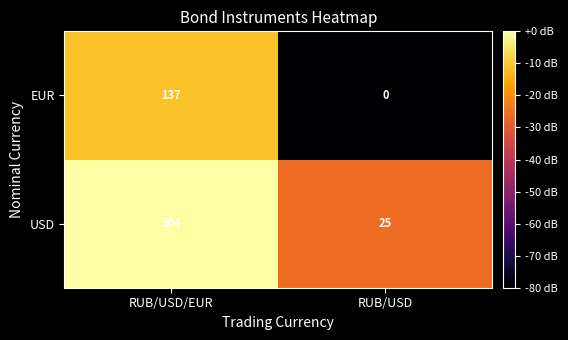

Reading right to left, list all the values displayed in this chart.

EUR: RUB/USD=0	RUB/USD/EUR=137
USD: RUB/USD=25	RUB/USD/EUR=504